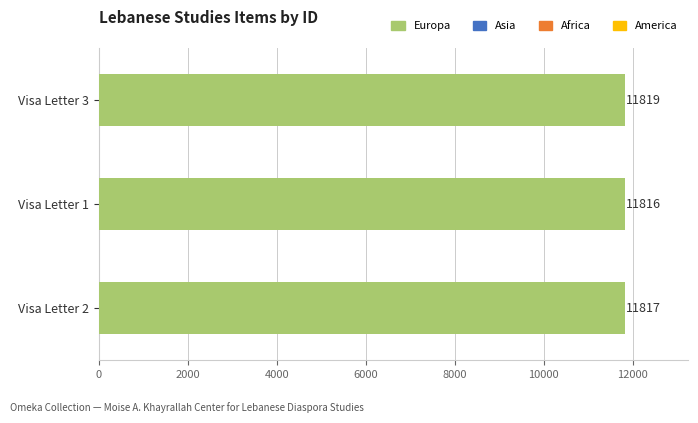

How many distinct data groups are displayed?

1